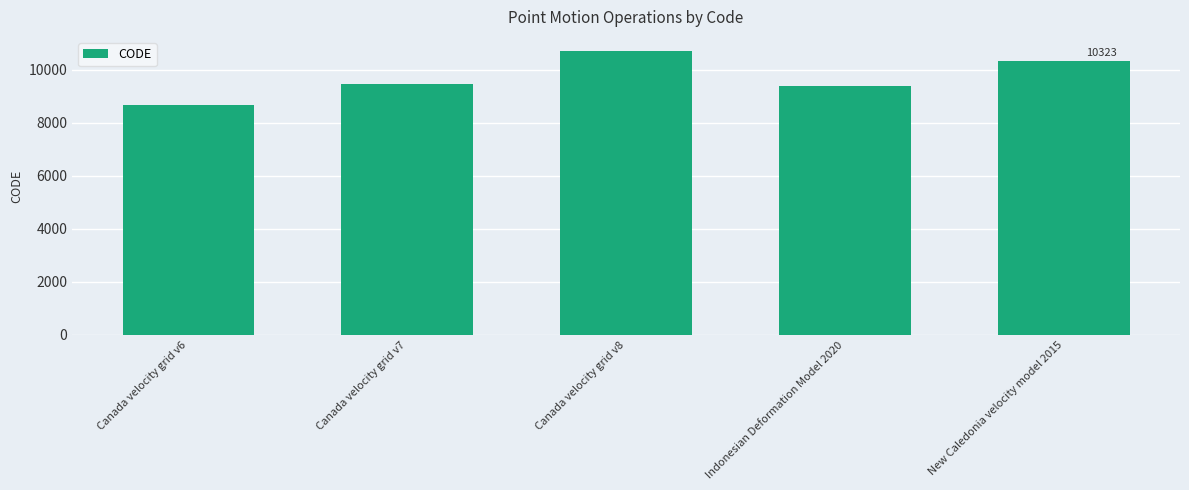

Are the bars horizontal?

No